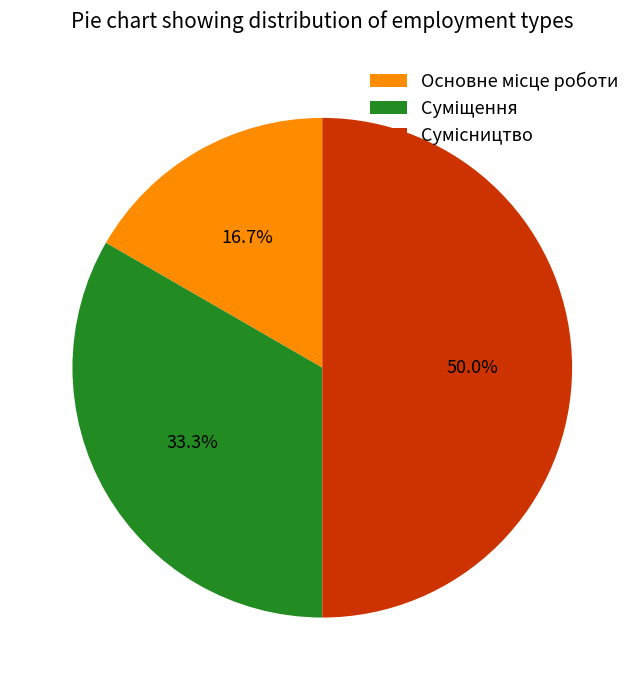

The Основне місце роботи slice represents 31% of the pie. True or false?

False